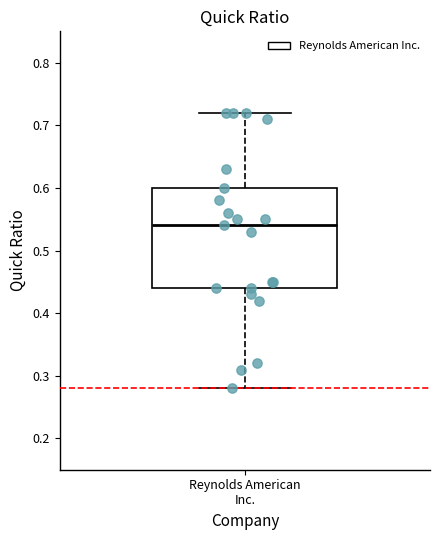

Transcribe this box plot: give where the median line is, the range the box spans, and where the two whiskers end, as read against the y-axis. The values are not printed on the chart, so give them approximately, as read against the axis.

median 0.54, box 0.44 to 0.60, whiskers 0.28 to 0.72